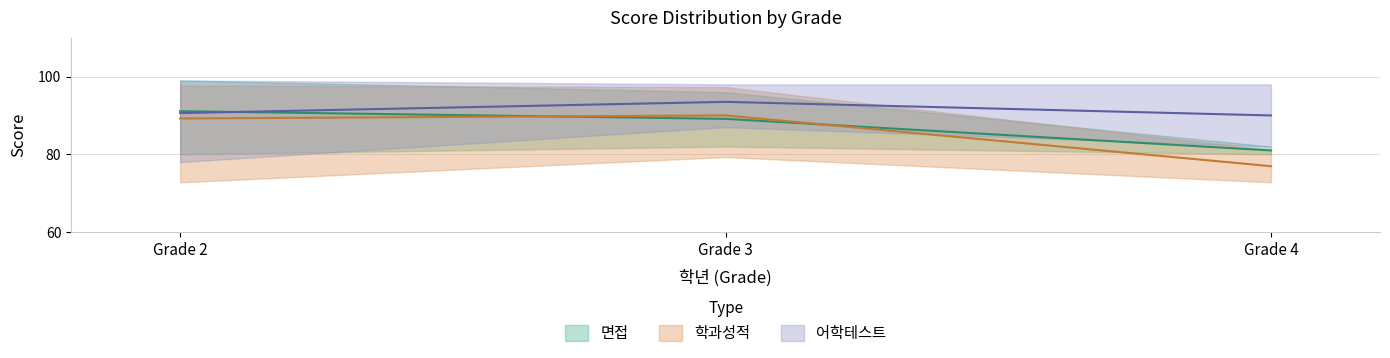

Which series has the largest range (max minus min)?

학과성적